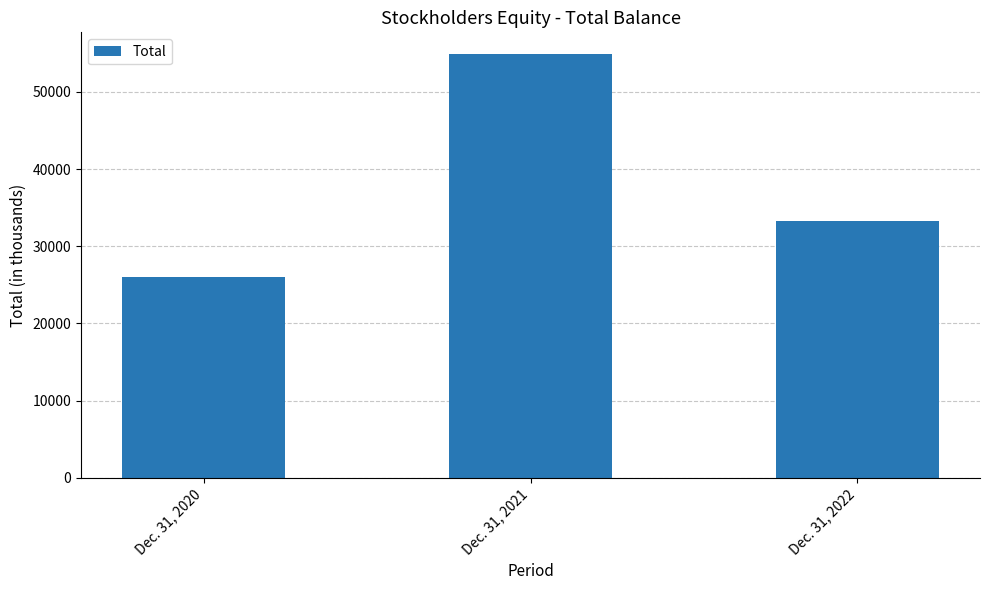

How many distinct data groups are displayed?

1